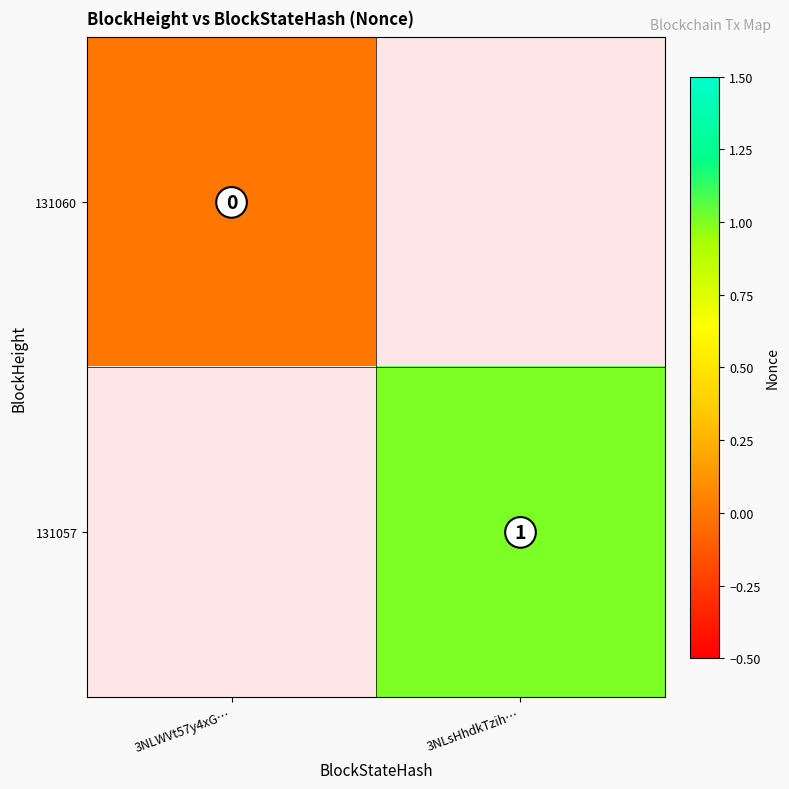

True or false: 131057 has a value of 1 at 3NLsHhdkTzih….

True